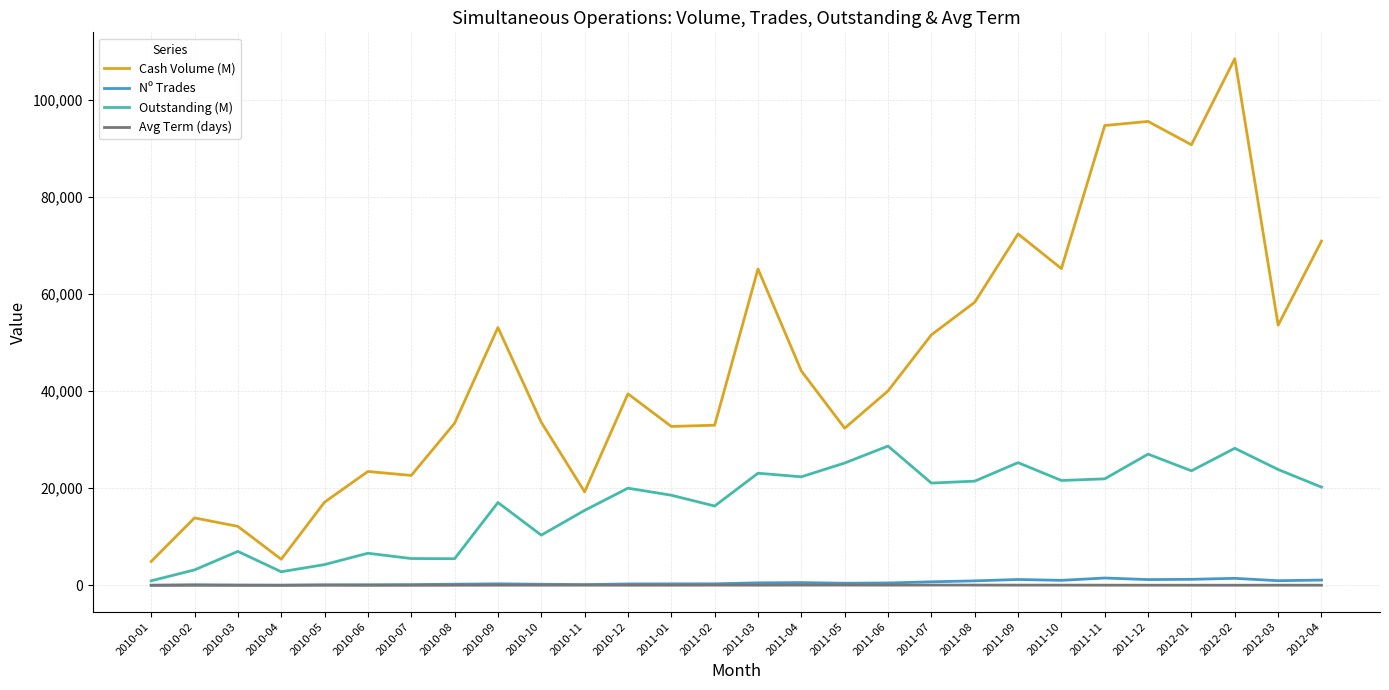

Which series has the largest total across all categories?

Cash Volume (M)